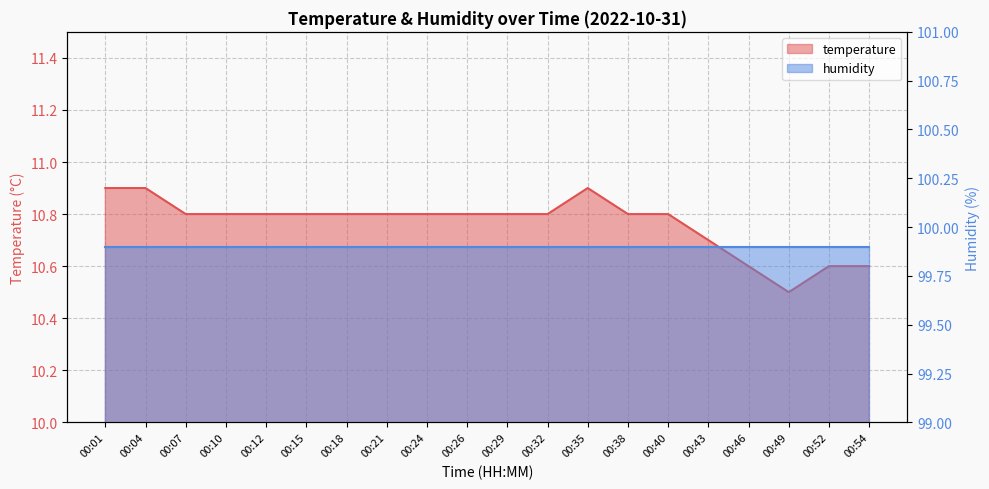

How many interior local peaks (higher than both neighbors) does the data have?

1